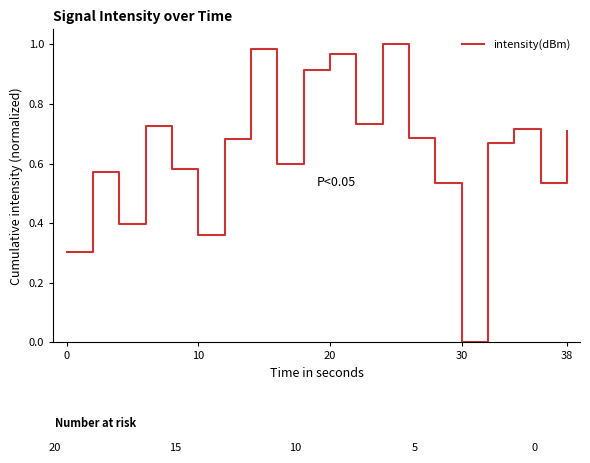

Is it true that the value at 20 is 0.5?

False